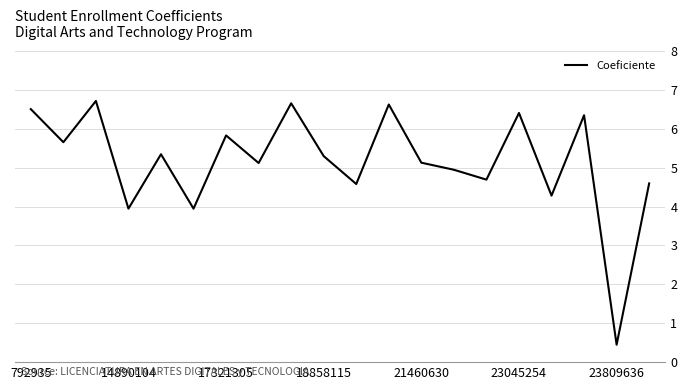

What is the difference between the maximum and minimum values?

6.3